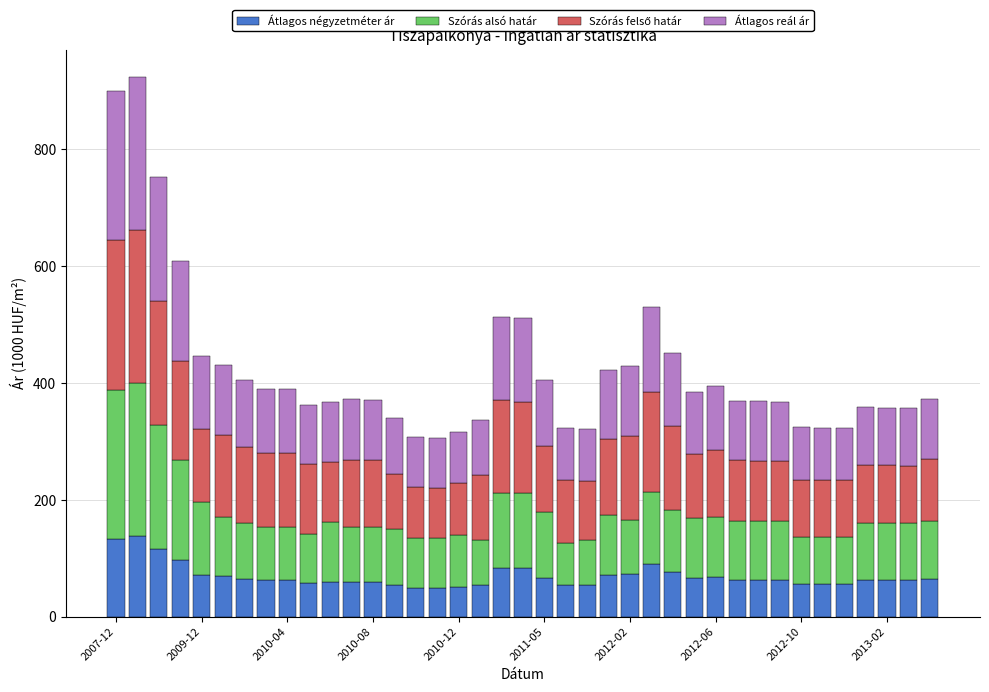

How many series are shown in this chart?

4